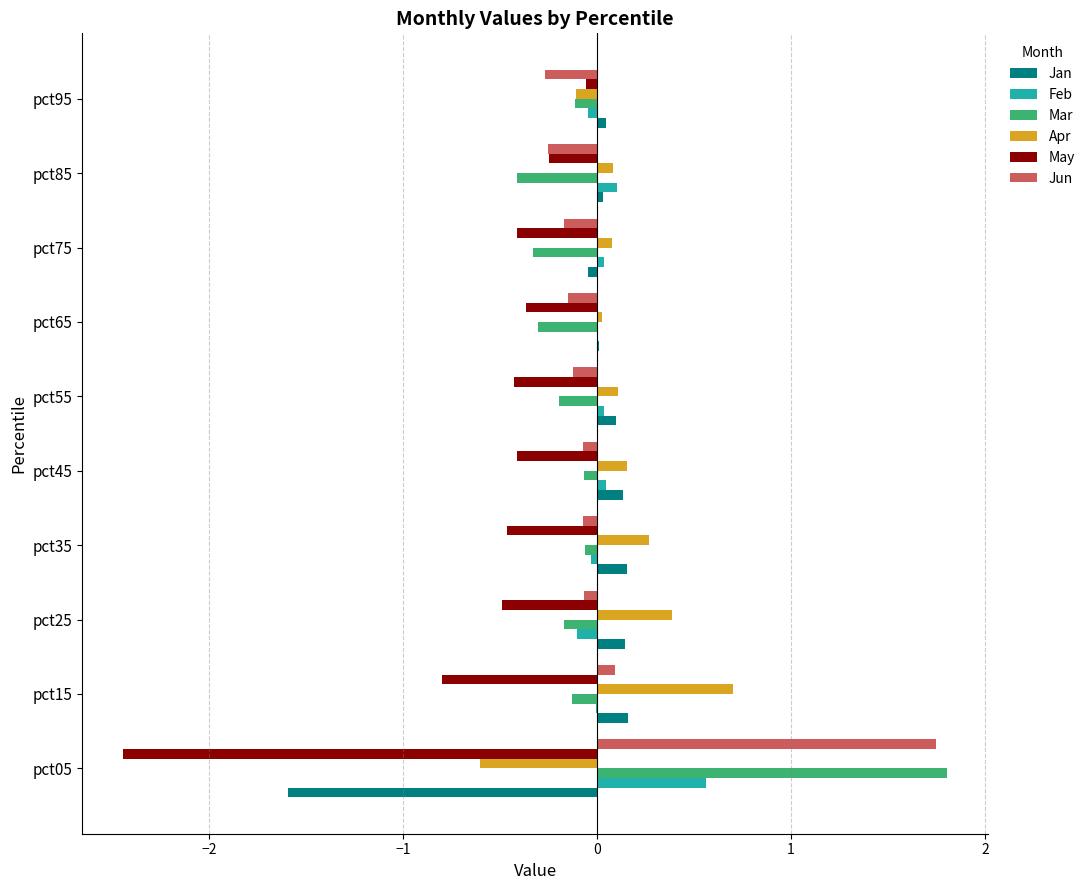

At which label is May closest to -1?

pct15